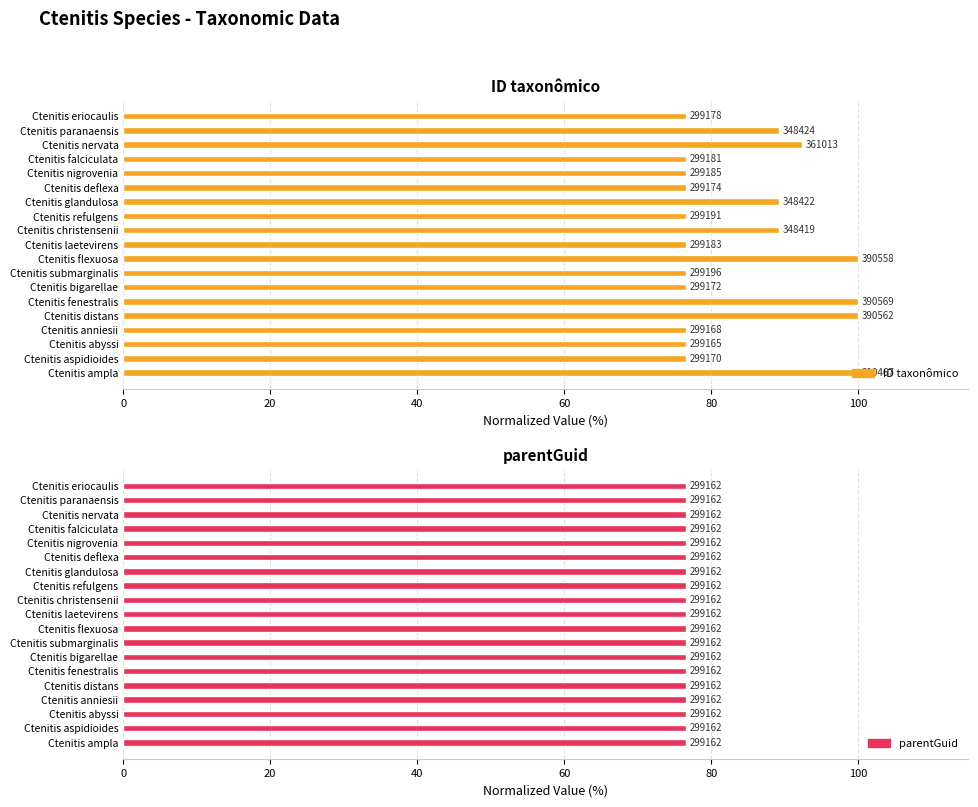

Between 20 and 40, which series saw the biggest shift?

ID taxonômico